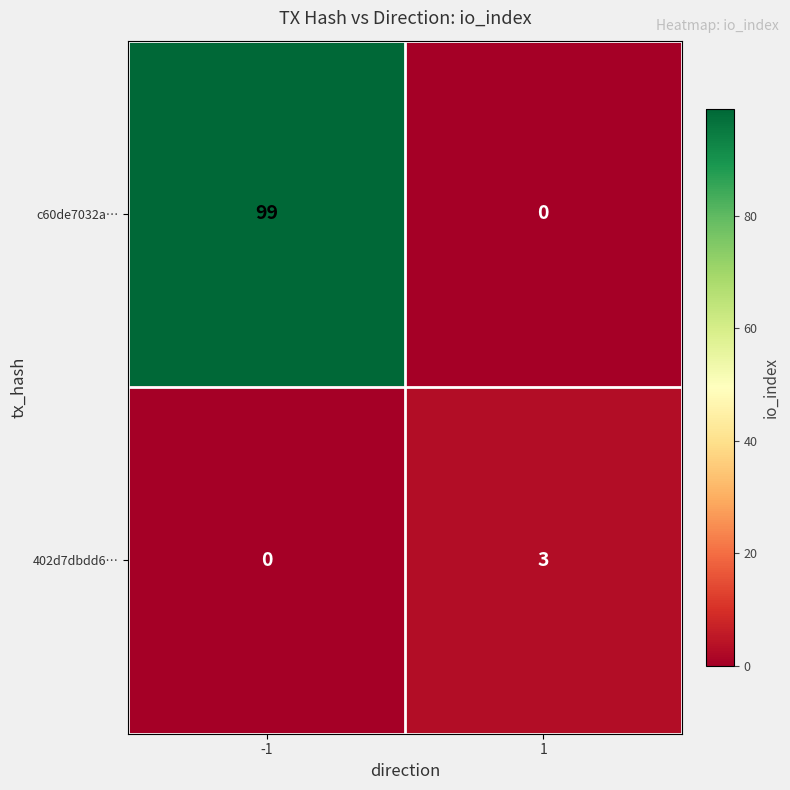

What is the difference between the maximum and minimum values in the 402d7dbdd6… series?

3